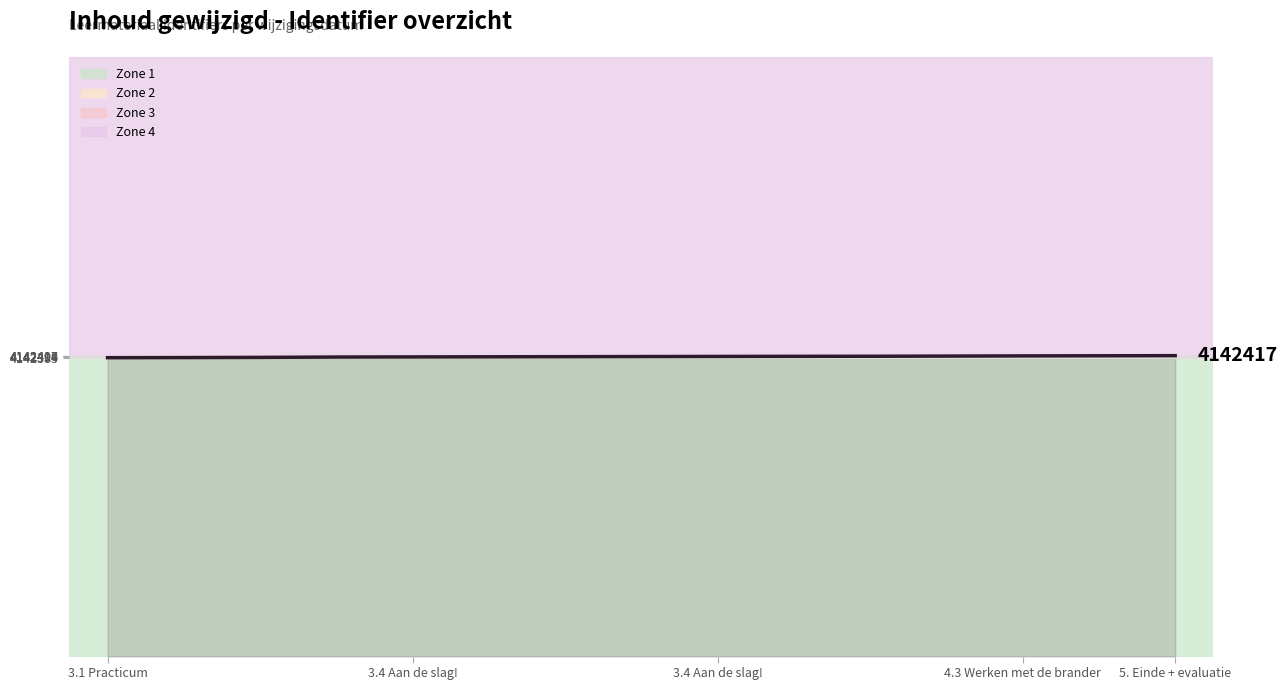

Reading left to right, transcribe all the data shown in this chart.

4142383	4142385	4142388	4142394	4142396	4142398	4142400	4142402	4142404	4142406	4142407	4142410	4142413	4142415	4142417